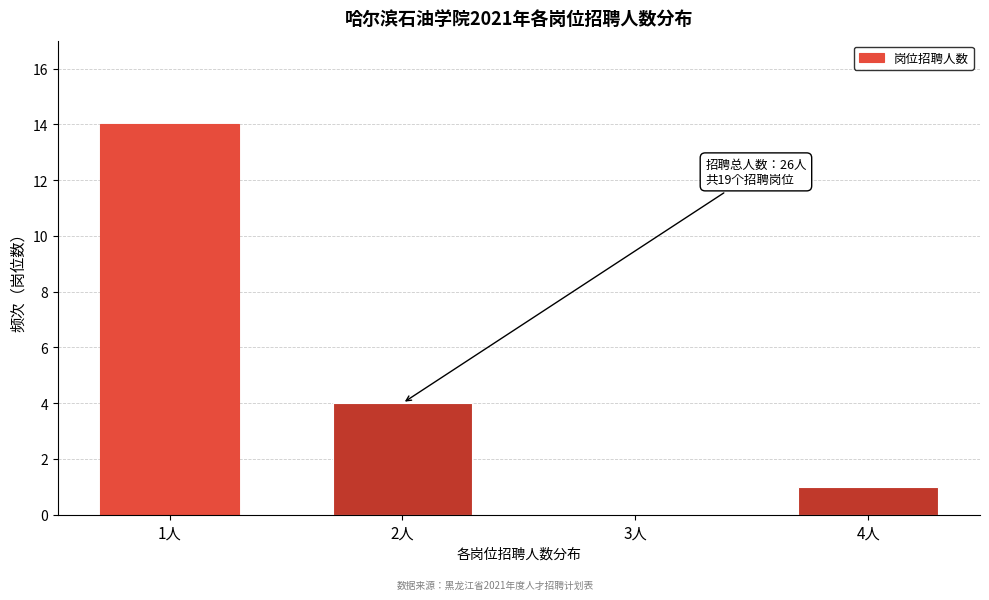

Reading left to right, list all the values displayed in this chart.

1人=14	2人=4	3人=0	4人=1